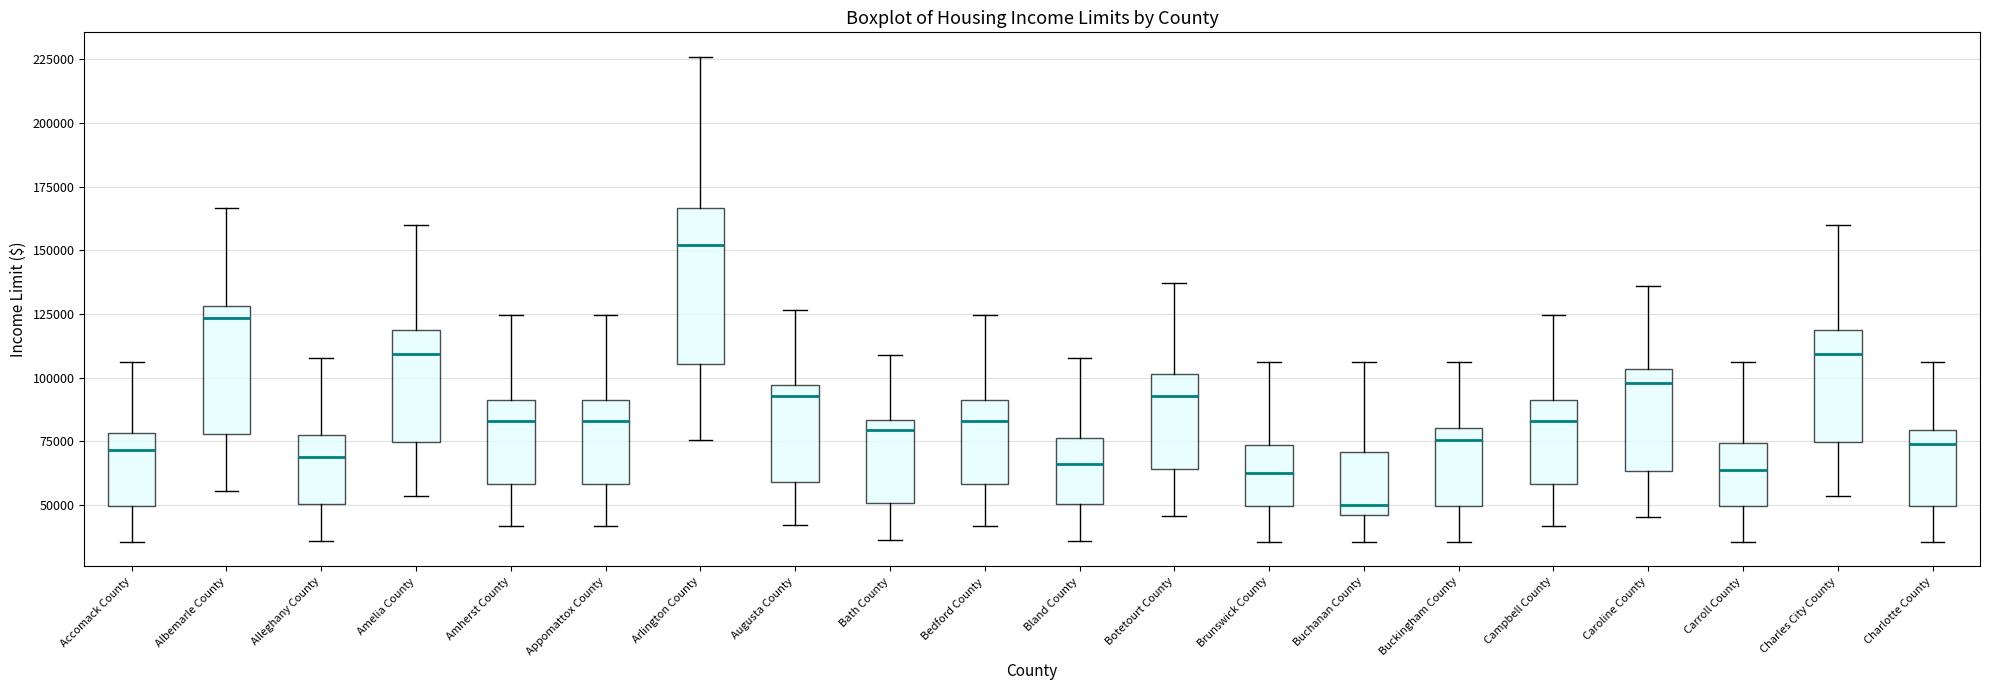

Comparing the boxes themselves (not the whiskers), which one is the tallest?

Arlington County